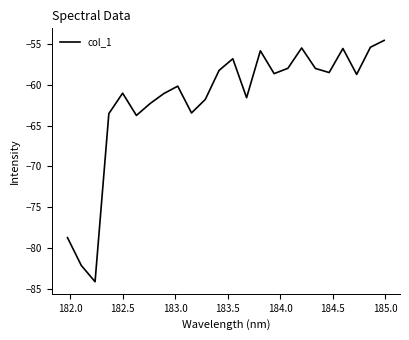

What is the smallest value displayed?

-84.1